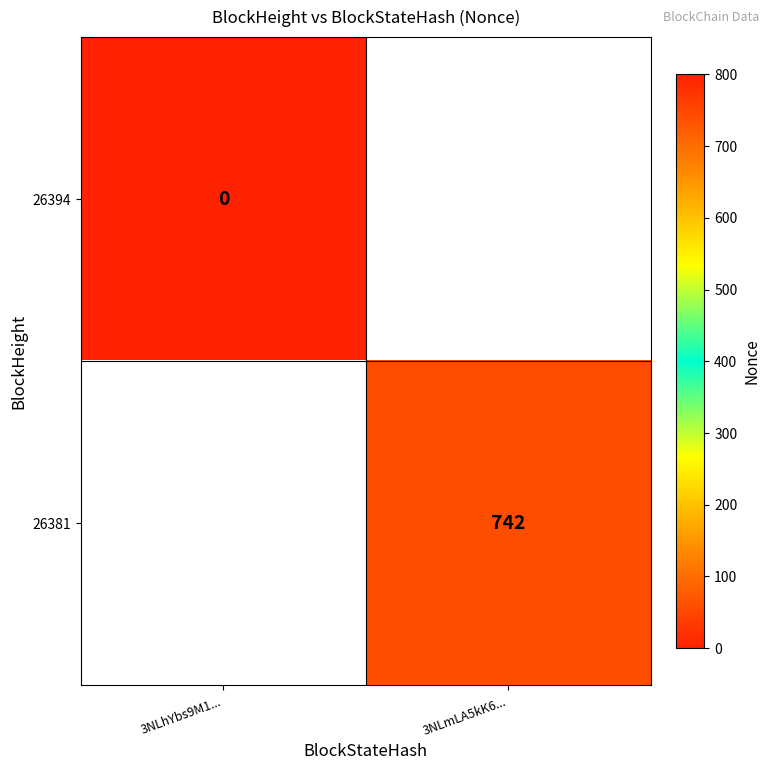

True or false: 26381 has a value of 742 at 3NLmLA5kK6....

True